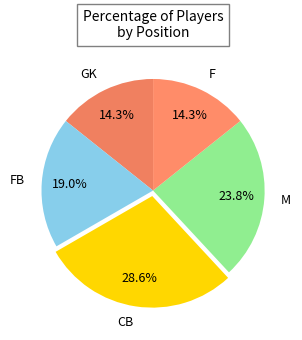

Between F and FB, which is larger?

FB